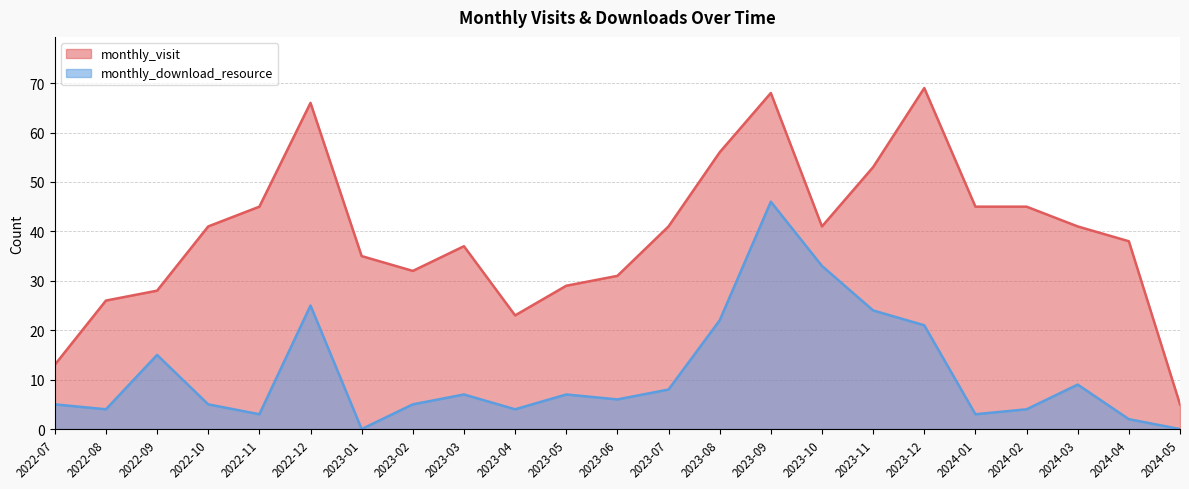

How many series are shown in this chart?

2